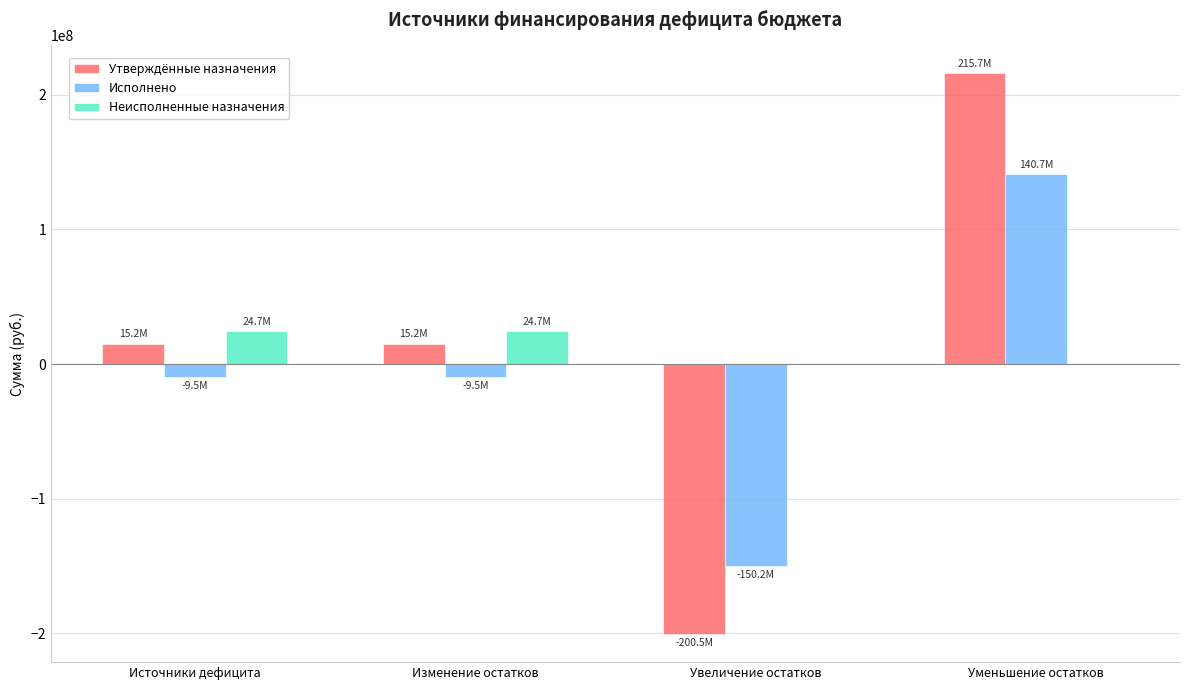

Which series changed the most between Изменение остатков and Увеличение остатков?

Утверждённые назначения